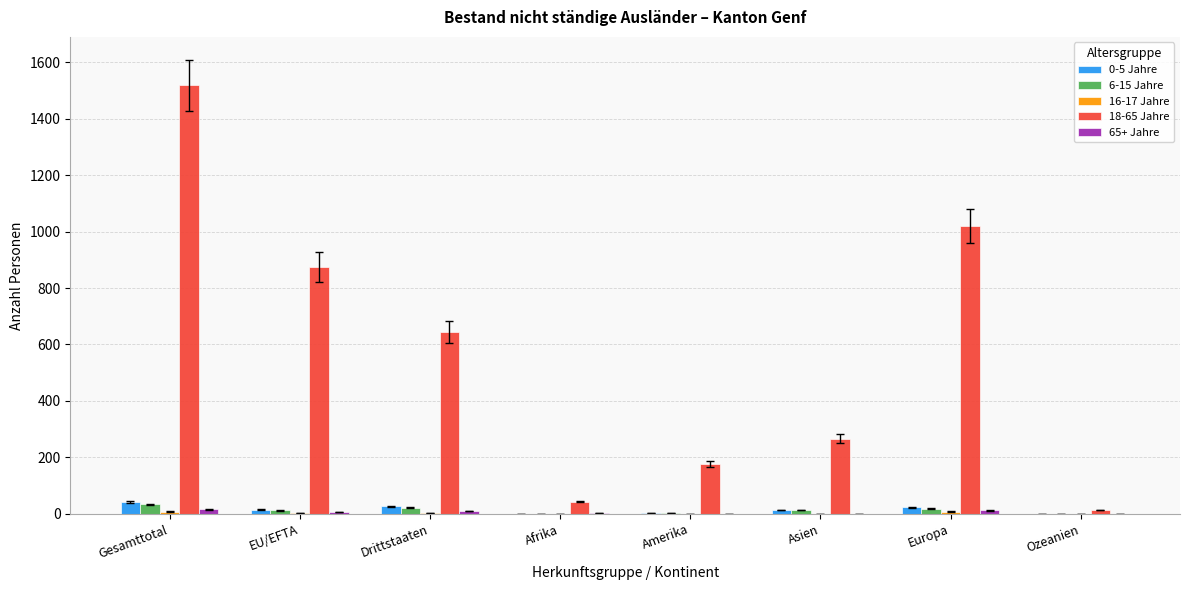

Does the chart contain stacked bars?

No